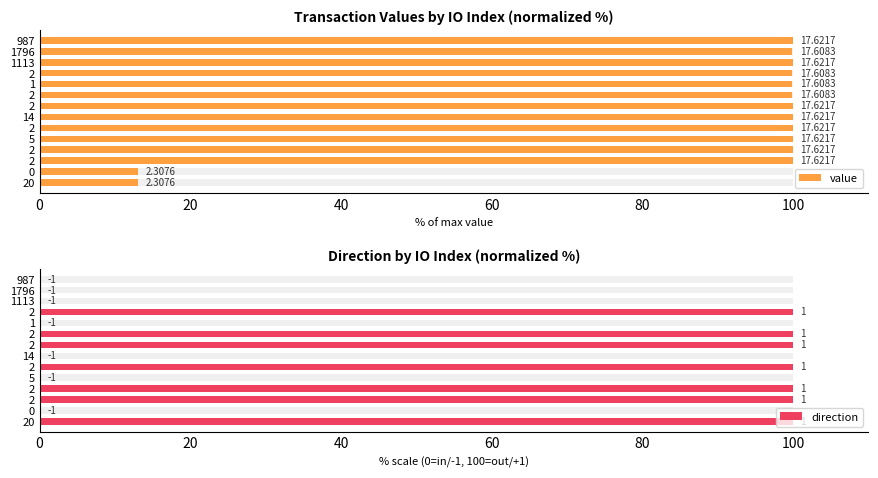

Is the value of direction at 2 greater than the value of value at 1?

Yes